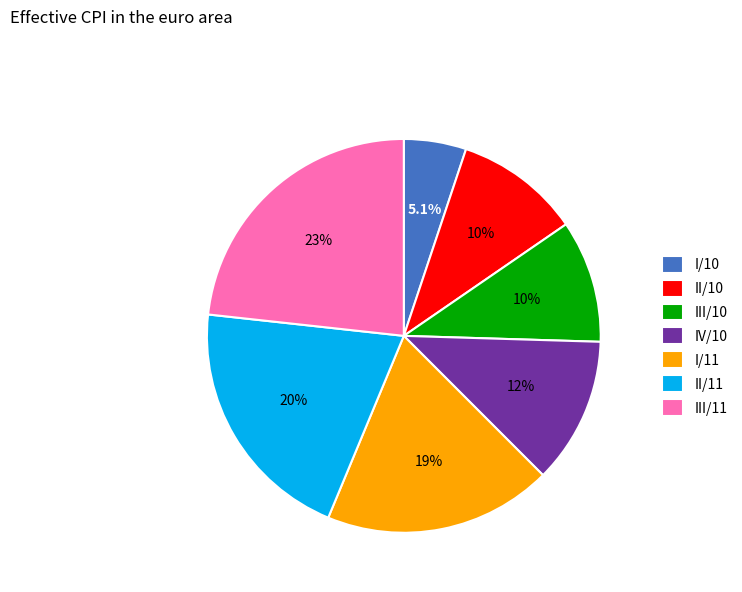

How many slices are in this pie chart?

7